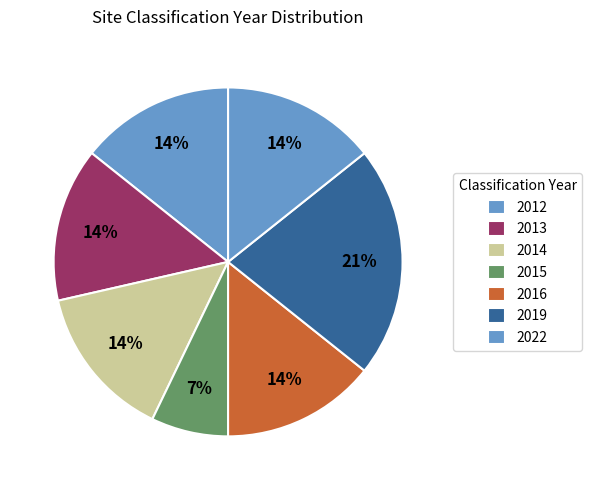

How many segments does this pie chart have?

7